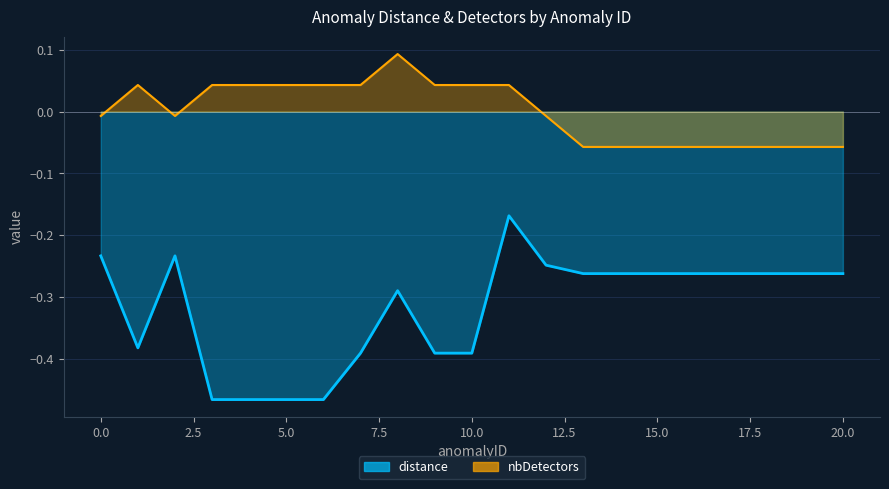

What is the sum of all distance values?

-6.7